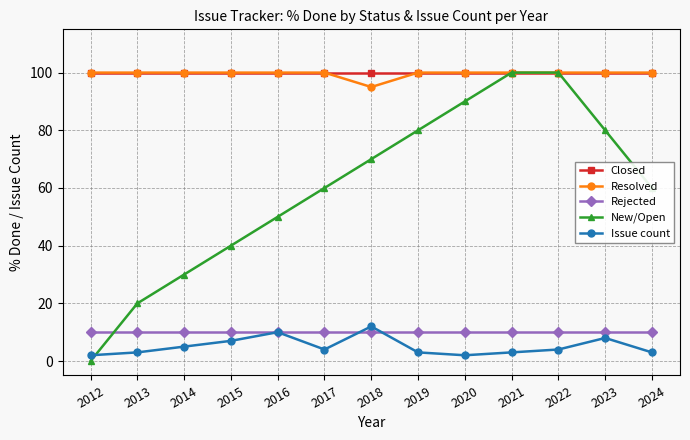

Reading right to left, transcribe all the data shown in this chart.

Closed: 100	100	100	100	100	100	100	100	100	100	100	100	100
Resolved: 100	100	100	100	100	100	95	100	100	100	100	100	100
Rejected: 10	10	10	10	10	10	10	10	10	10	10	10	10
New/Open: 60	80	100	100	90	80	70	60	50	40	30	20	0
Issue count: 3	8	4	3	2	3	12	4	10	7	5	3	2